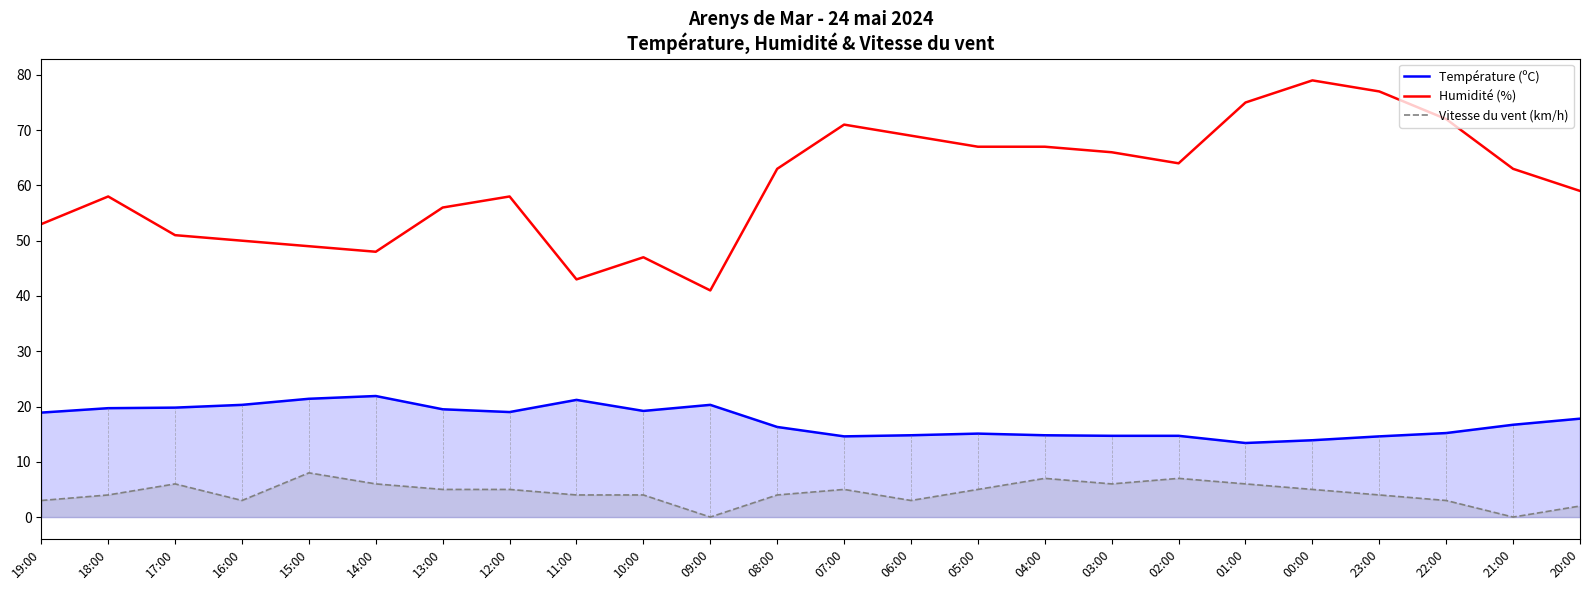

Reading right to left, extract all data points from this chart.

Température (ºC): 20:00=17.8	21:00=16.7	22:00=15.2	23:00=14.6	00:00=13.9	01:00=13.4	02:00=14.7	03:00=14.7	04:00=14.8	05:00=15.1	06:00=14.8	07:00=14.6	08:00=16.3	09:00=20.3	10:00=19.2	11:00=21.2	12:00=19.0	13:00=19.5	14:00=21.9	15:00=21.4	16:00=20.3	17:00=19.8	18:00=19.7	19:00=18.9
Humidité (%): 20:00=59.0	21:00=63.0	22:00=72.0	23:00=77.0	00:00=79.0	01:00=75.0	02:00=64.0	03:00=66.0	04:00=67.0	05:00=67.0	06:00=69.0	07:00=71.0	08:00=63.0	09:00=41.0	10:00=47.0	11:00=43.0	12:00=58.0	13:00=56.0	14:00=48.0	15:00=49.0	16:00=50.0	17:00=51.0	18:00=58.0	19:00=53.0
Vitesse du vent (km/h): 20:00=2.0	21:00=0.0	22:00=3.0	23:00=4.0	00:00=5.0	01:00=6.0	02:00=7.0	03:00=6.0	04:00=7.0	05:00=5.0	06:00=3.0	07:00=5.0	08:00=4.0	09:00=0.0	10:00=4.0	11:00=4.0	12:00=5.0	13:00=5.0	14:00=6.0	15:00=8.0	16:00=3.0	17:00=6.0	18:00=4.0	19:00=3.0